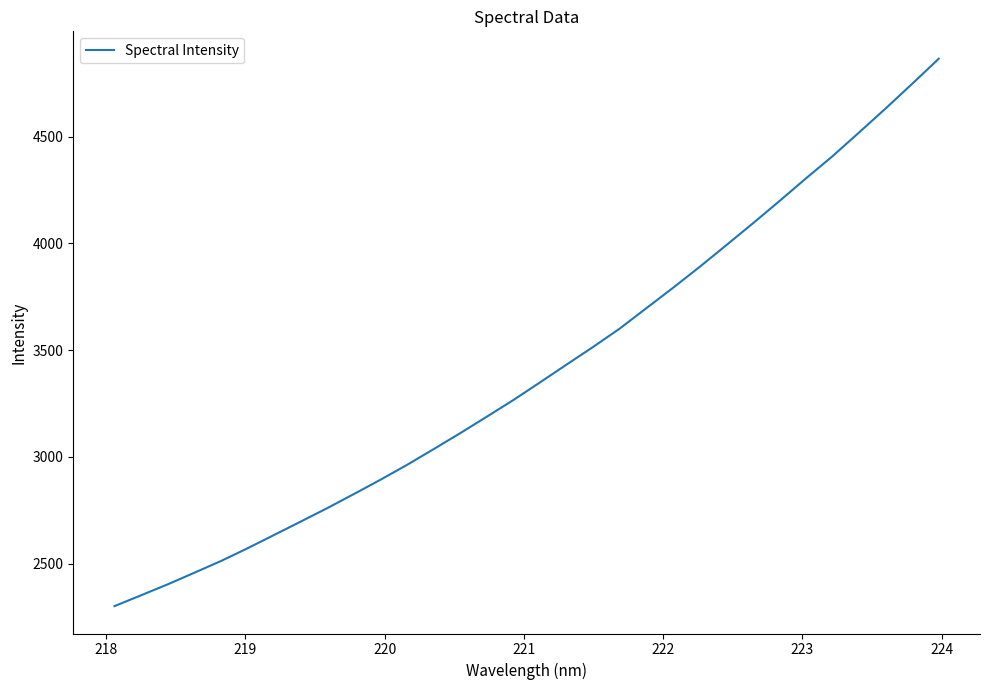

What is the difference between the maximum and minimum values?

2564.4